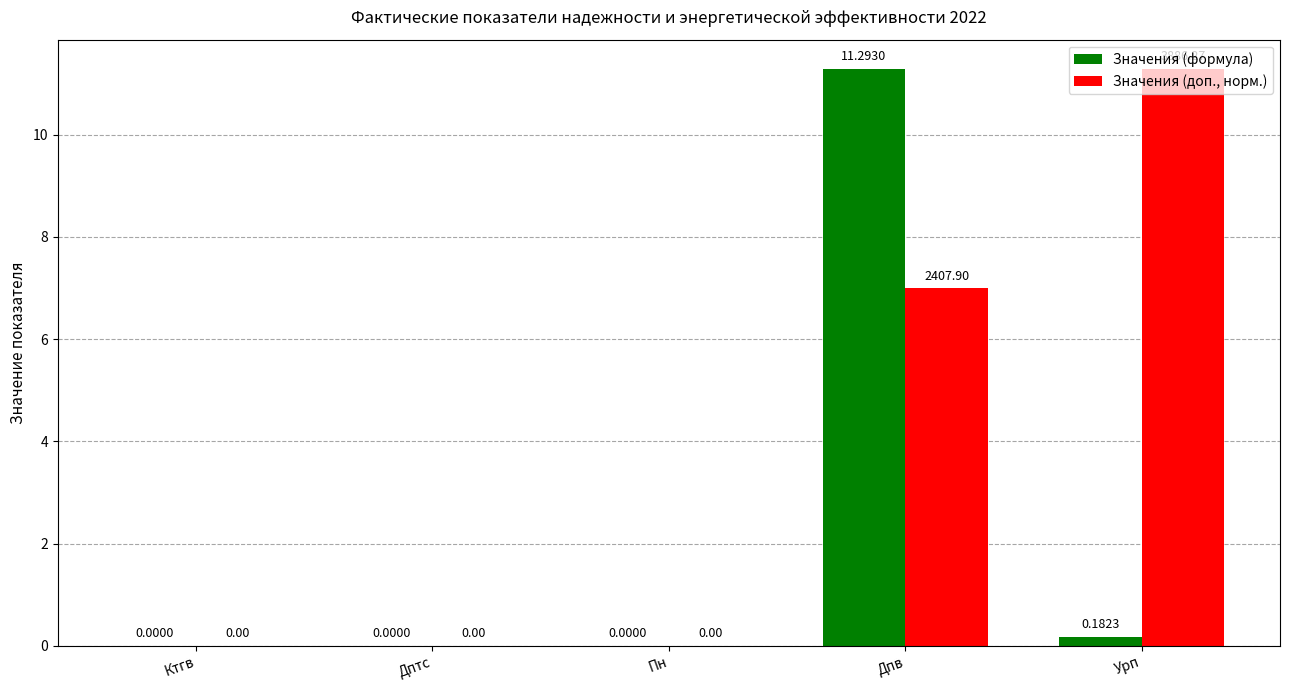

At which label does Значения (доп., норм.) reach its peak?

Урп